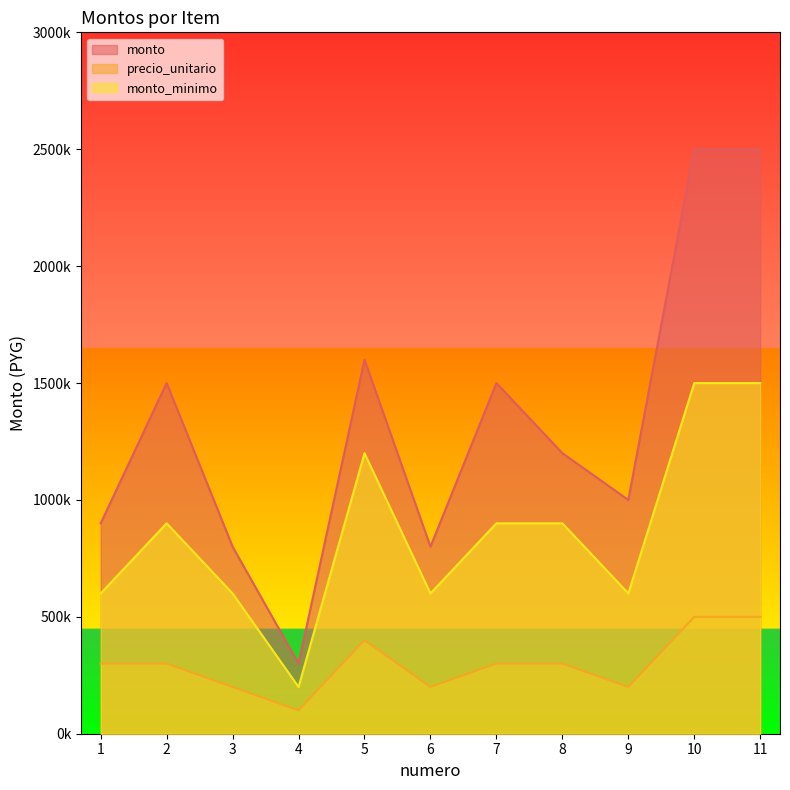

At which label does monto_minimo reach its peak?

10